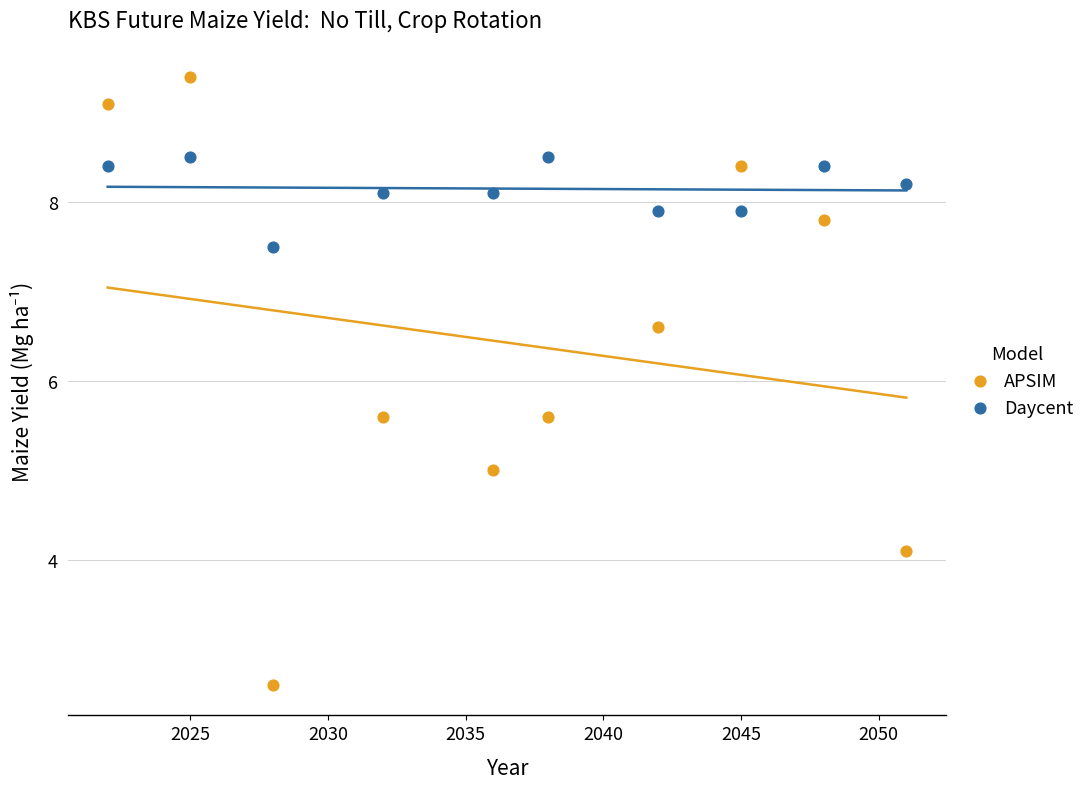

Across all data points, what is the range of X values (max minus min)?

29.0